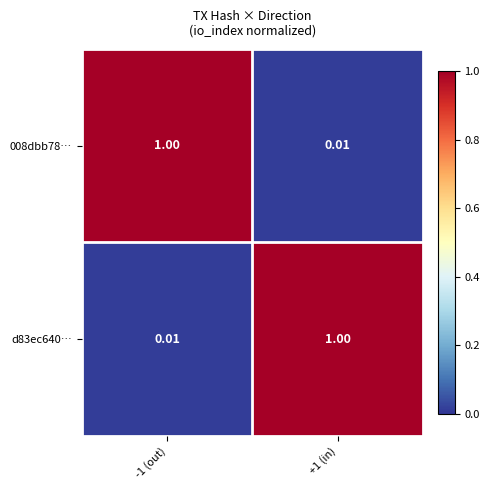

Count the number of categories in the chart.

2